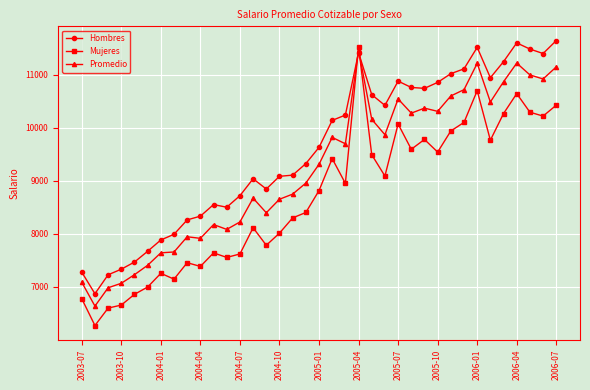

Which series has the widest spread of values?

Mujeres